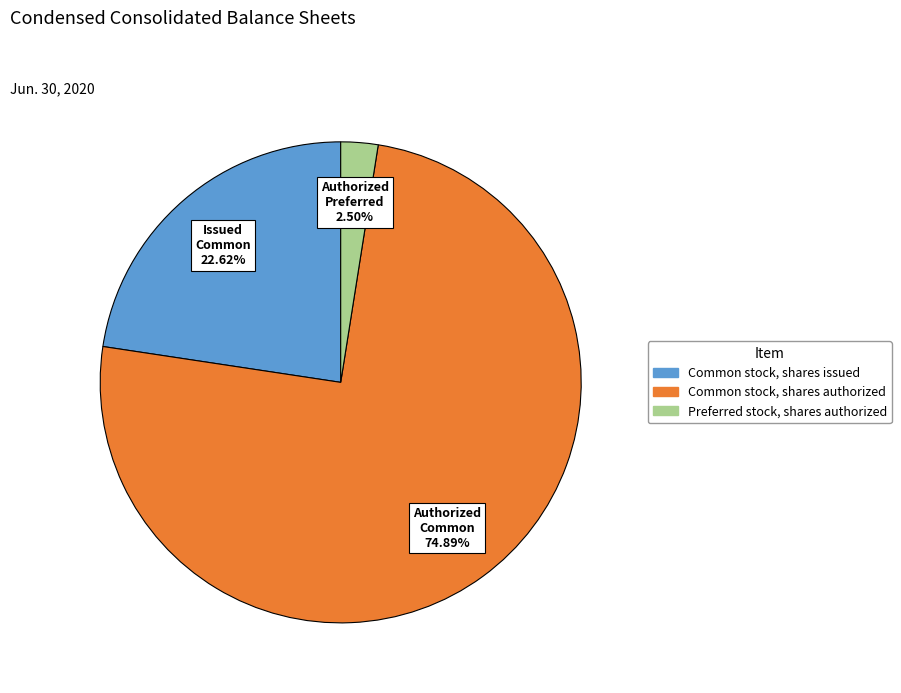

Rank the categories by value from highest to lowest.

Common stock, shares authorized, Common stock, shares issued, Preferred stock, shares authorized